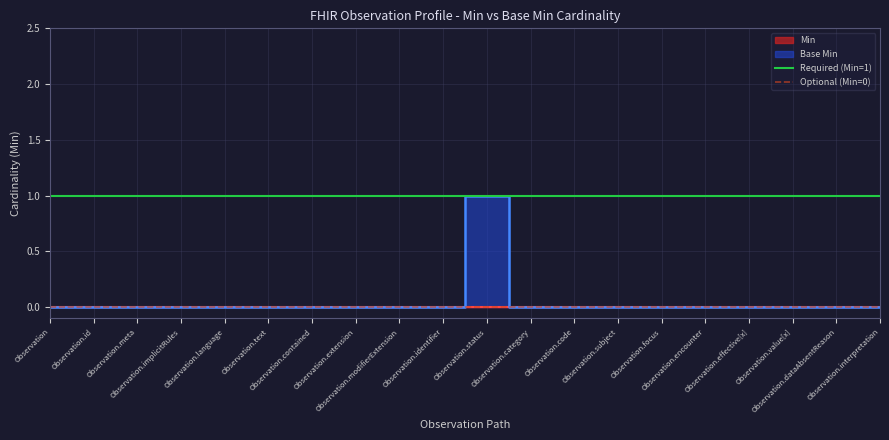

True or false: Required (Min=1) has a value of 1 at Observation.

True